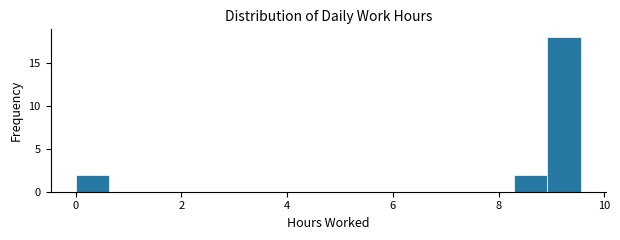

Read against the x-axis, roughly where is the centre of the tallest bar?

9.2